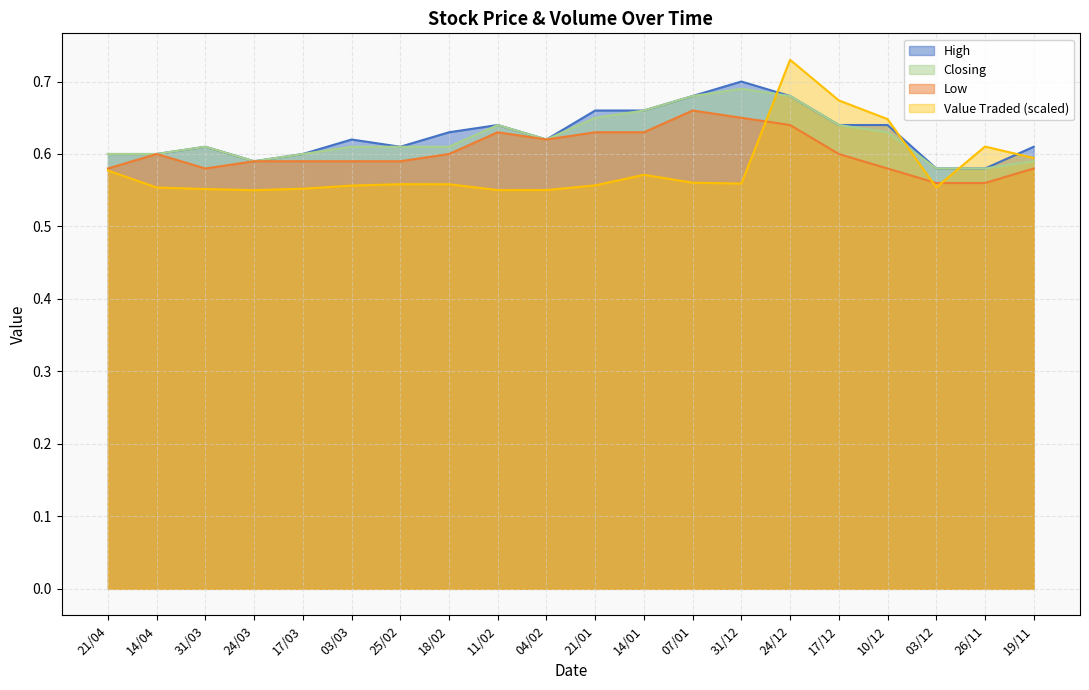

True or false: High and Low intersect in this chart.

False